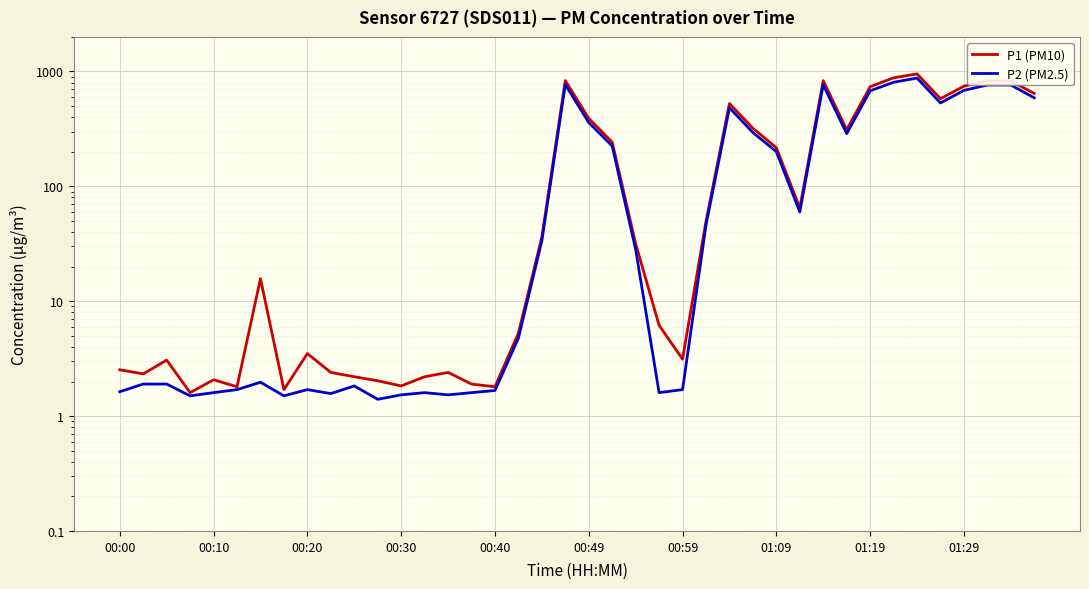

Reading left to right, transcribe all the data shown in this chart.

P1 (PM10): 2.5	2.3	3.1	1.6	2.1	1.8	15.7	1.7	3.5	2.4	2.2	2.0	1.8	2.2	2.4	1.9	1.8	5.3	36.2	833.7	390.7	242.2	31.7	6.2	3.1	49.7	526.1	320.6	217.2	64.9	832.7	310.8	737.2	880.7	953.0	580.0	744.9	832.9	827.5	643.8
P2 (PM2.5): 1.6	1.9	1.9	1.5	1.6	1.7	2.0	1.5	1.7	1.6	1.8	1.4	1.5	1.6	1.5	1.6	1.7	4.8	33.6	769.5	359.2	224.3	28.3	1.6	1.7	46.0	483.3	294.1	200.7	59.8	765.9	287.7	679.1	806.0	876.6	532.3	684.9	763.4	762.9	589.9